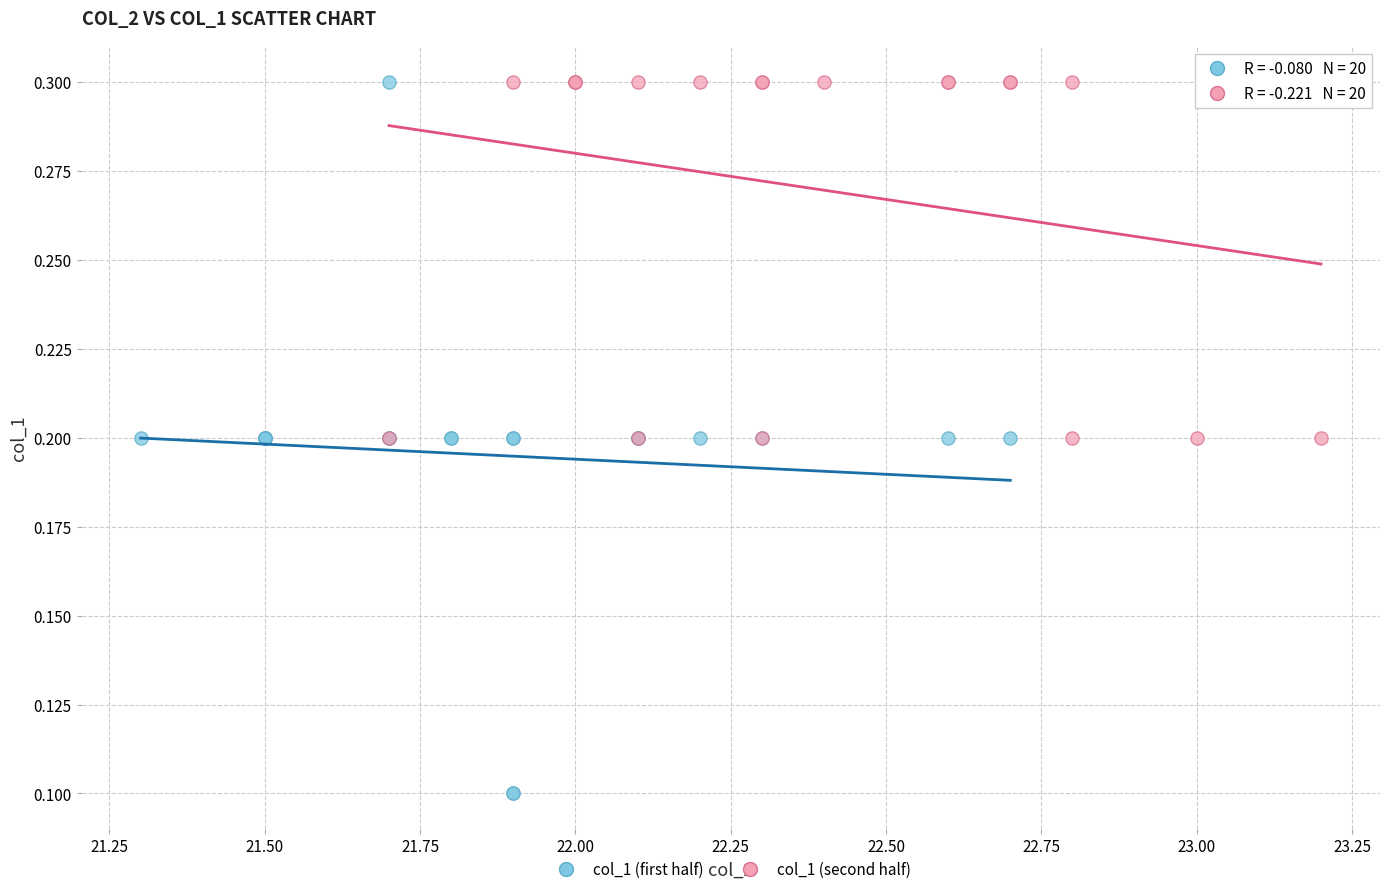

Which series has the largest Y range (max minus min)?

col_1 (first half)